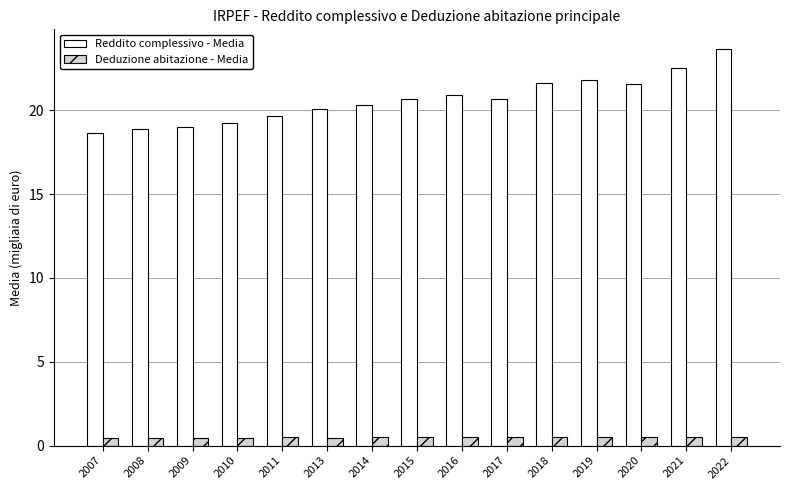

At how many categories does at least one series exceed 15?

15